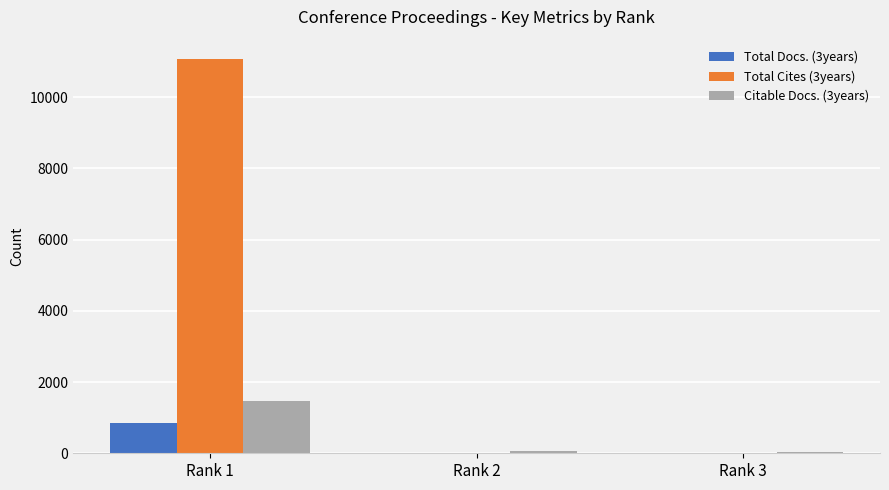

The value of Citable Docs. (3years) at Rank 1 is 368. True or false?

False